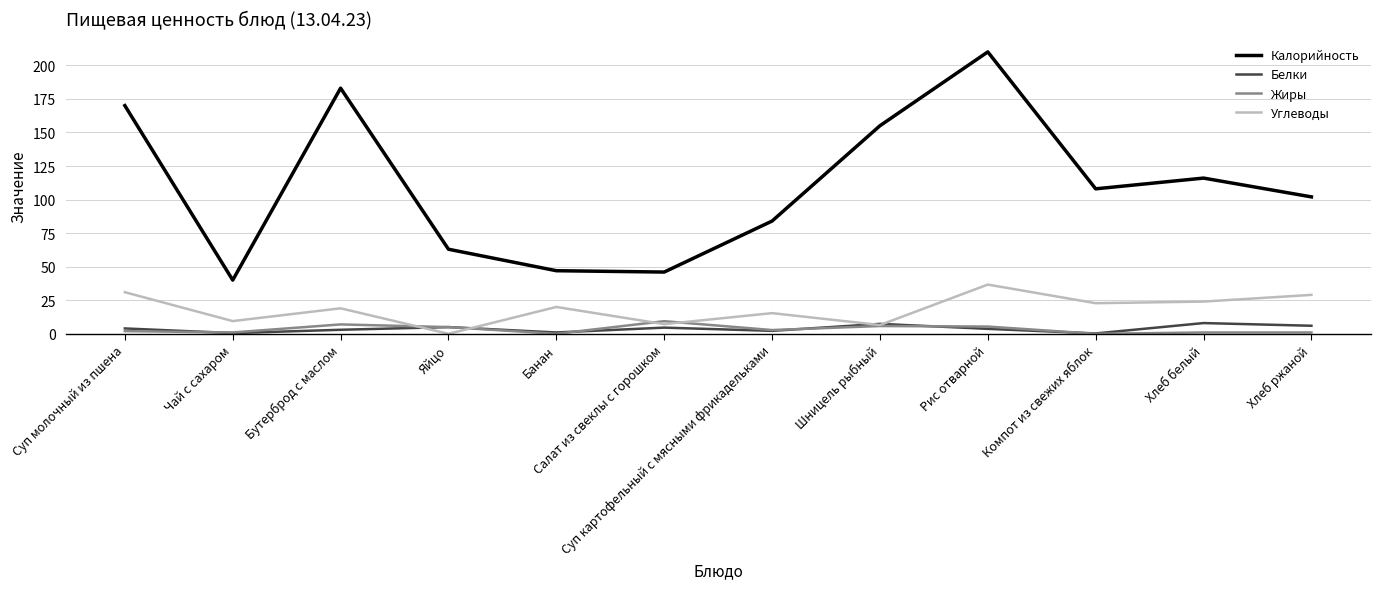

At which category is the sum across all series the highest?

Рис отварной